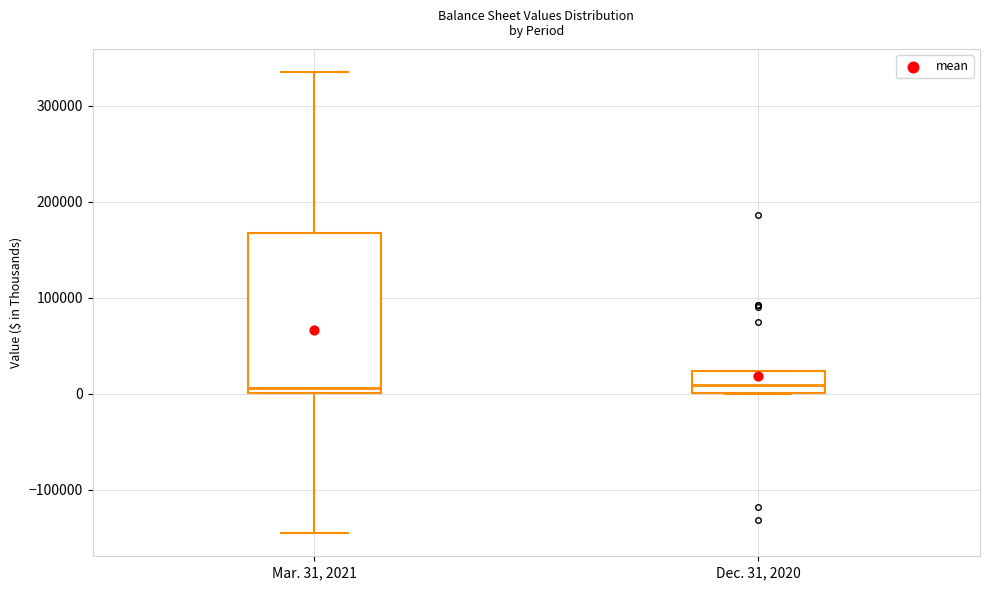

Which box is the tallest, from its lower edge to its upper edge?

Mar. 31, 2021